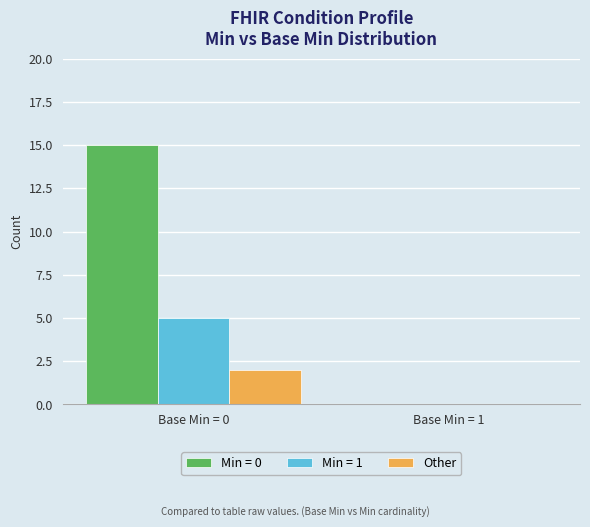

Which series changed the most between Base Min = 0 and Base Min = 1?

Min = 0